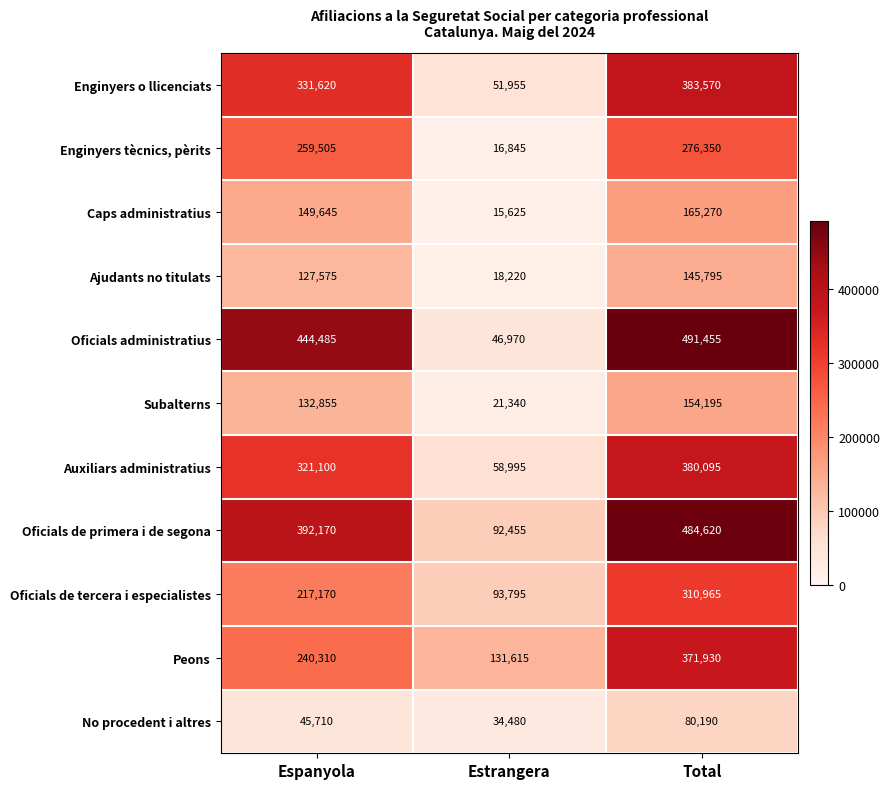

What is the sum of all Subalterns values?

308390